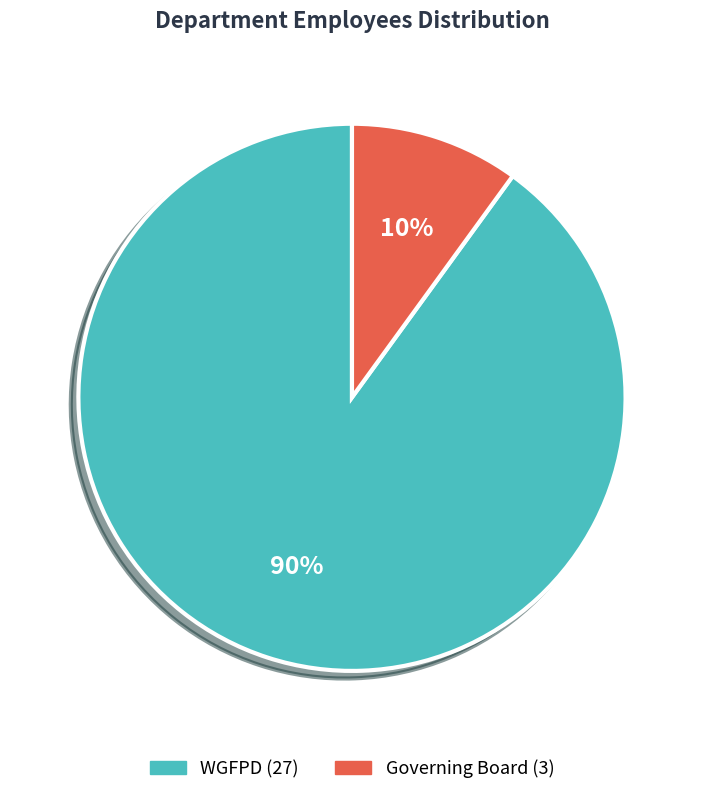

To the nearest percent, what percentage of the pie is WGFPD?

90%